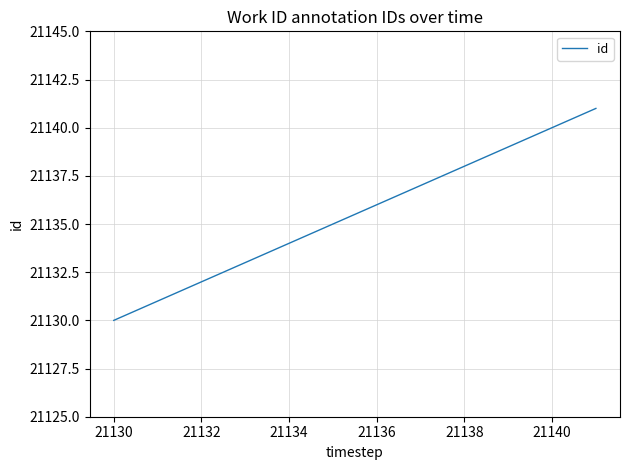

What is the difference between the maximum and minimum values?

11